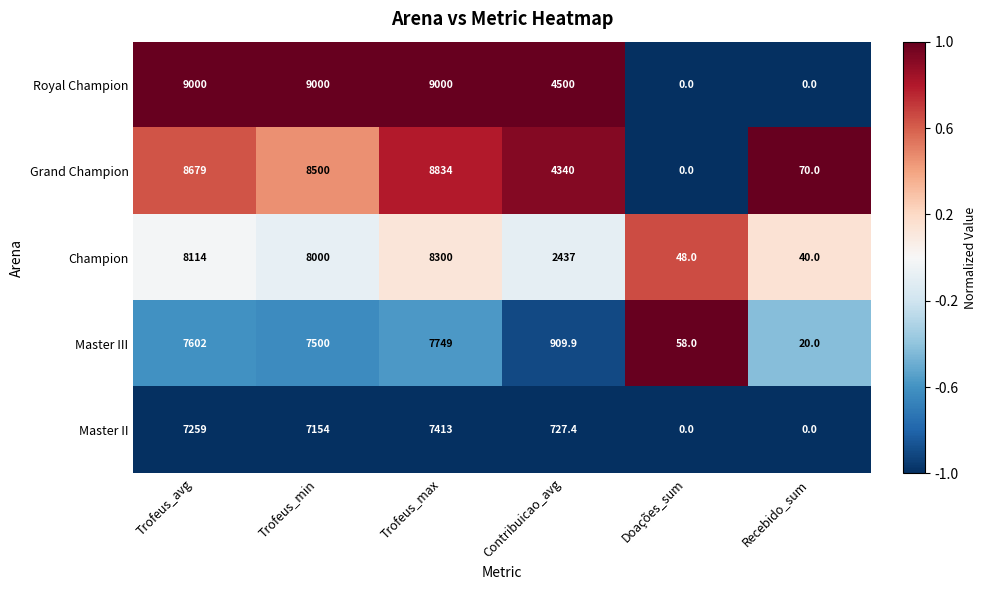

At which category is the sum across all series the highest?

Trofeus_max